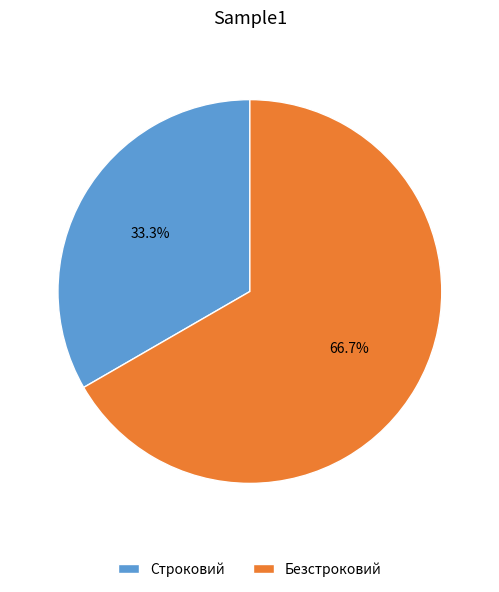

To the nearest percent, what portion does Строковий represent?

33%